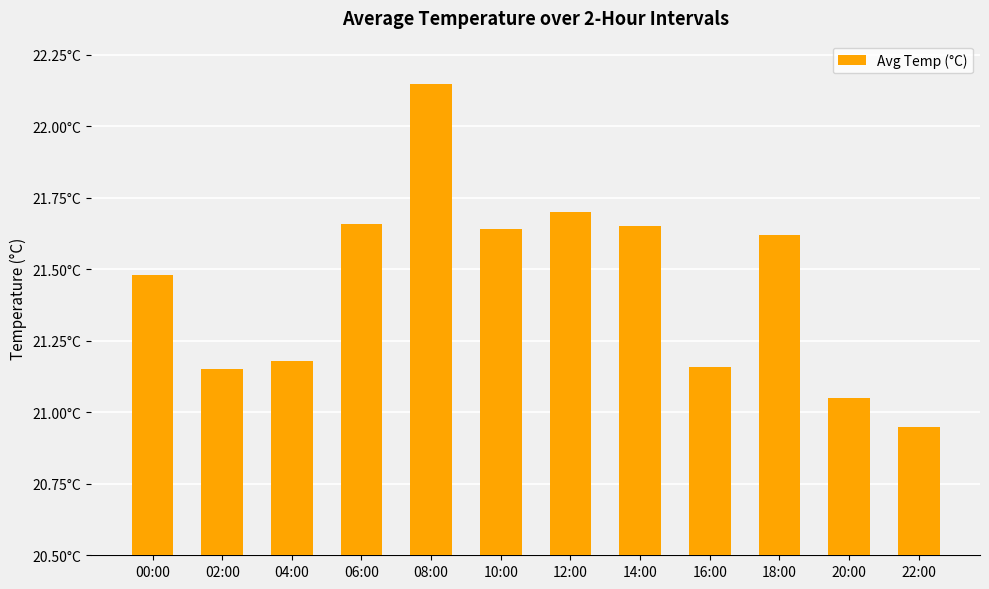

Does the chart contain any negative values?

No